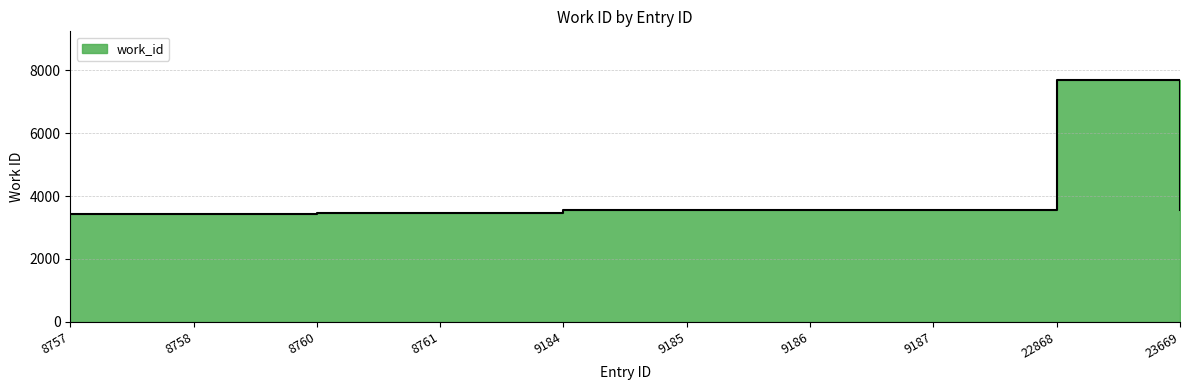

The chart shows a value of 3549 at 9187. True or false?

True